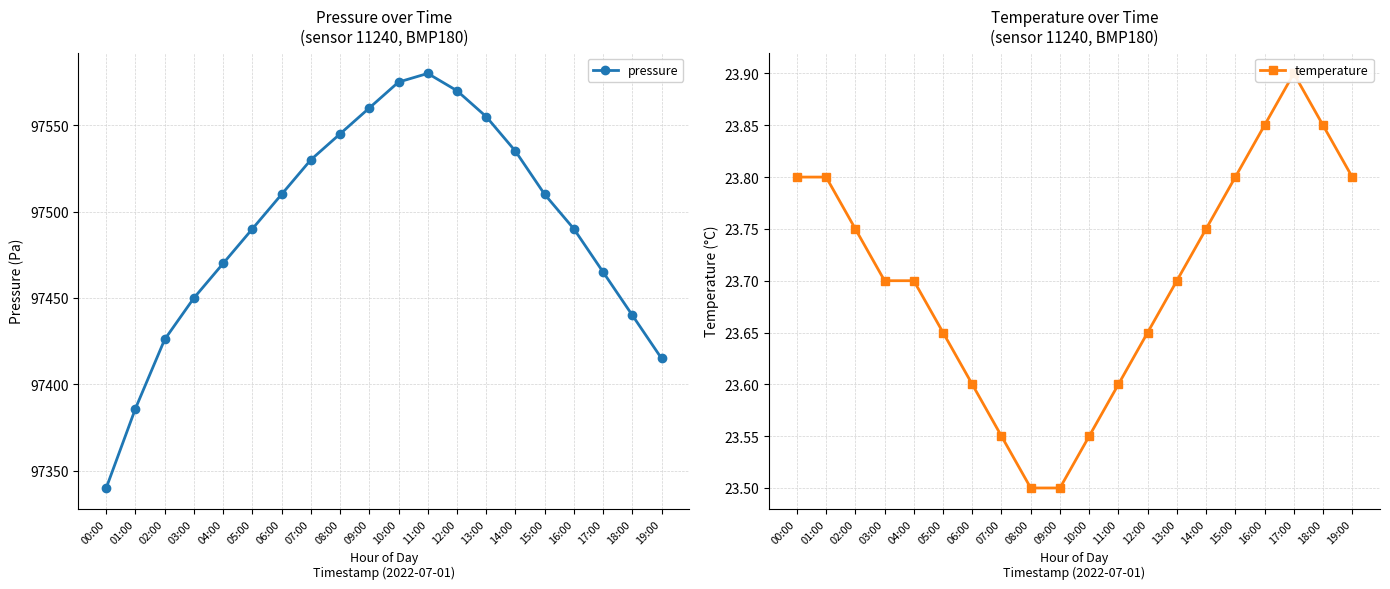

At which category is the sum across all series the highest?

11:00